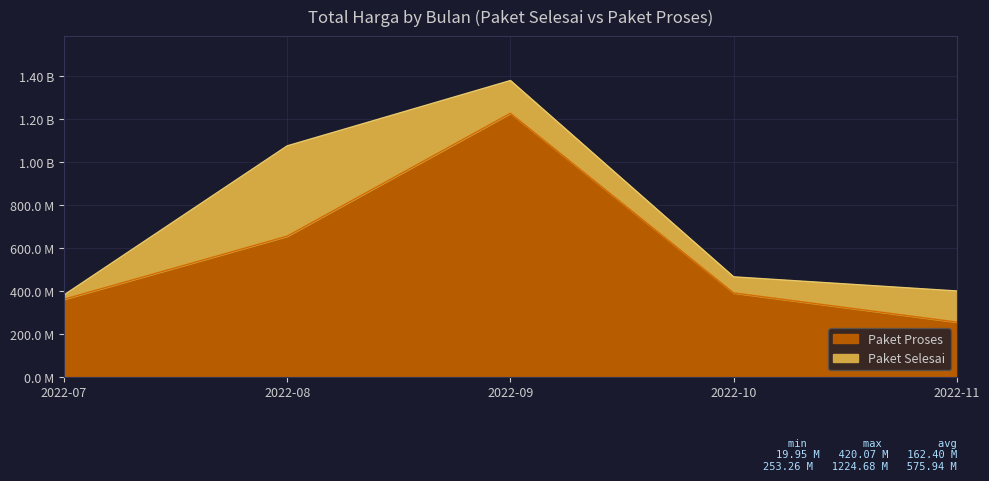

At which label is Paket Selesai closest to 191450000?

2022-09